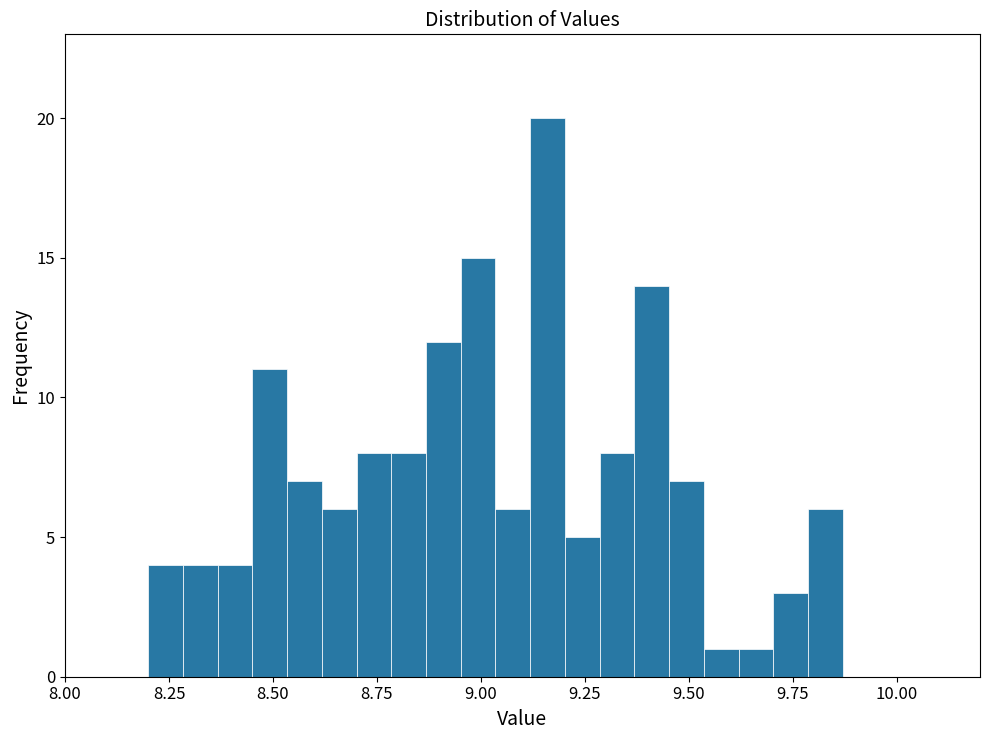

Read against the x-axis, roughly where is the centre of the tallest bar?

9.15